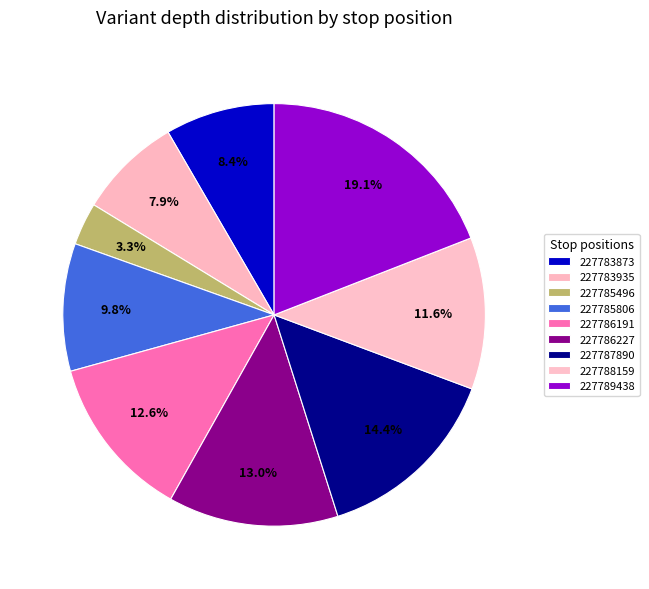

How many slices are in this pie chart?

9